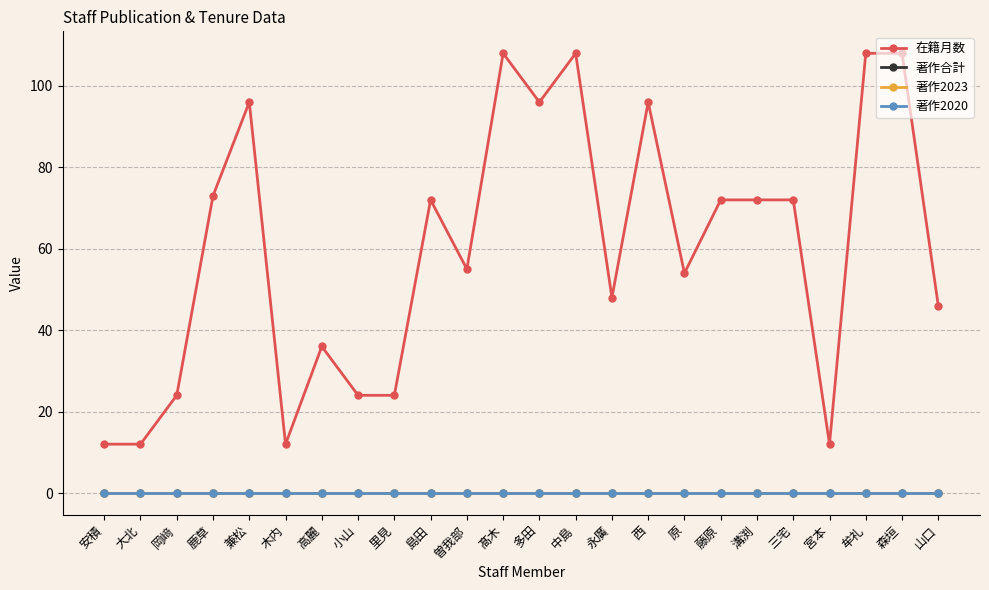

Rank the series by their maximum value, from lowest to highest.

著作合計, 著作2023, 著作2020, 在籍月数